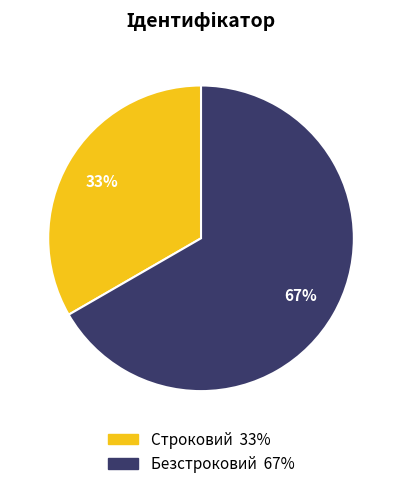

Which has a higher value, Безстроковий or Строковий?

Безстроковий